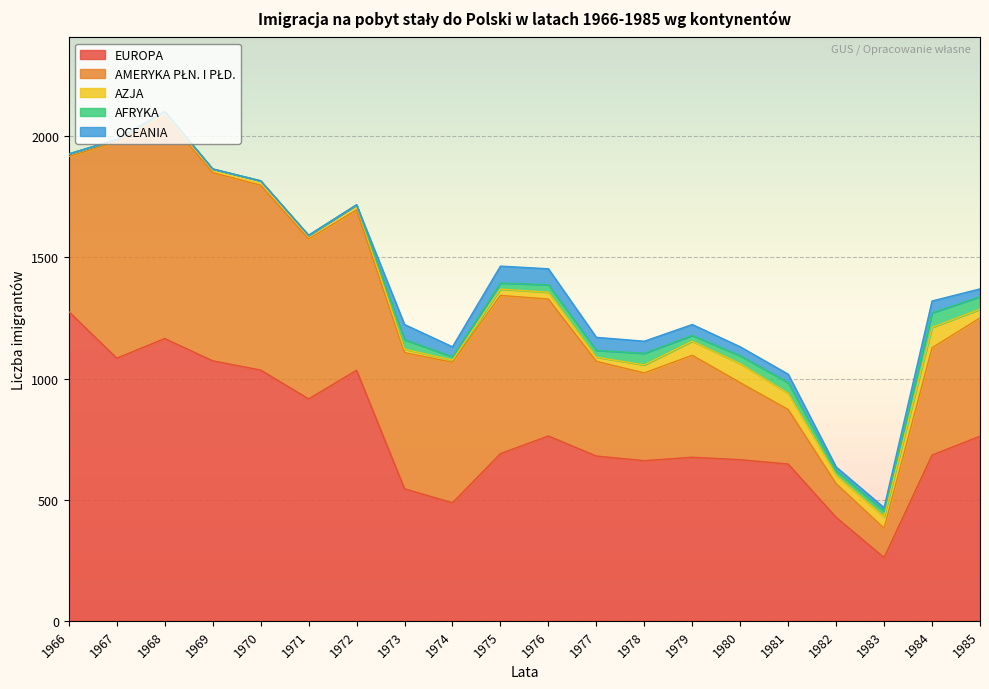

Is the value of AMERYKA PŁN. I PŁD. at 1966 greater than the value of EUROPA at 1969?

No